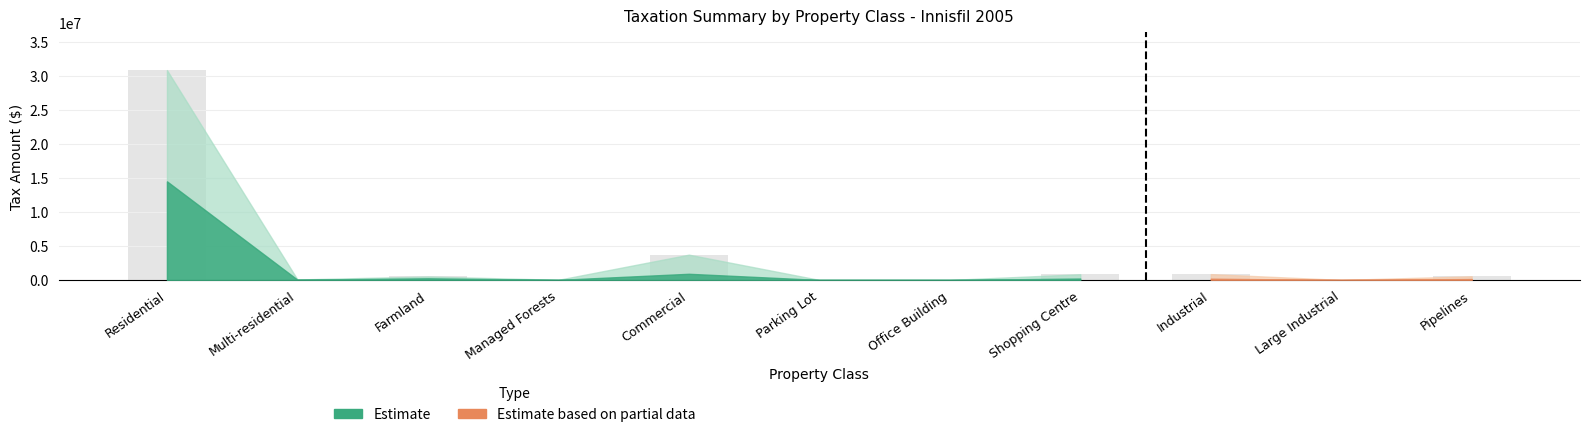

Between Shopping Centre and Managed Forests, which is larger?

Shopping Centre